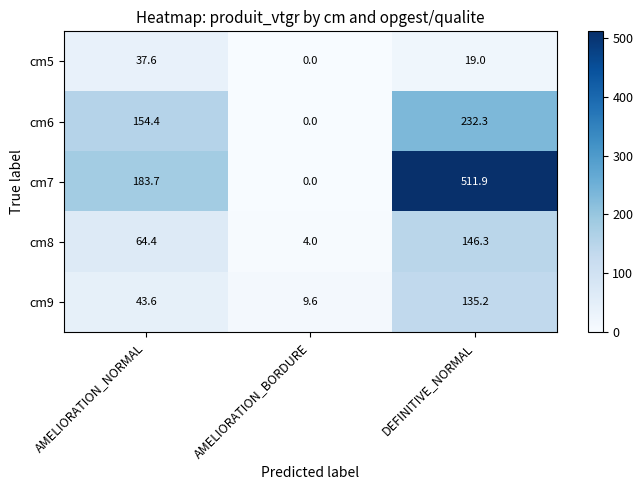

Where does the cm9 series first go above 43?

AMELIORATION_NORMAL